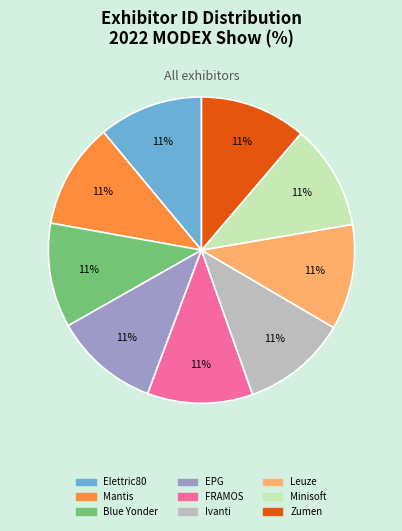

True or false: Leuze accounts for 24% of the total.

False